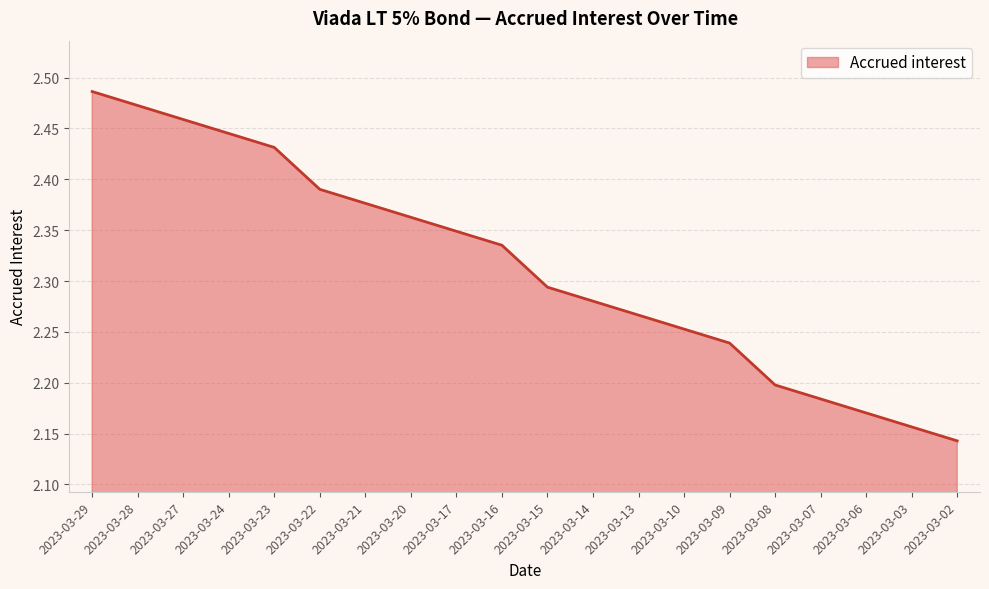

True or false: the data has more than 0 interior local peaks.

False